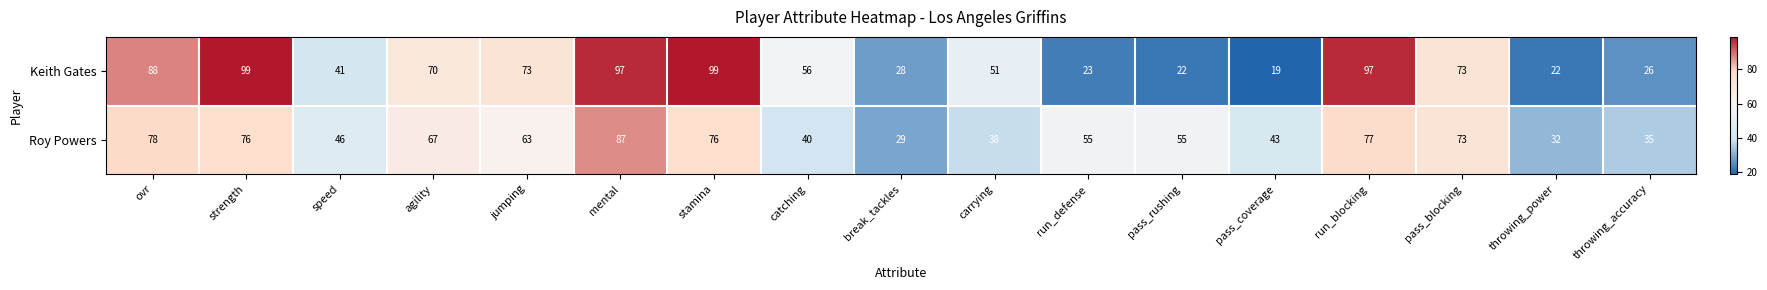

What is the total value across all series at speed?

87